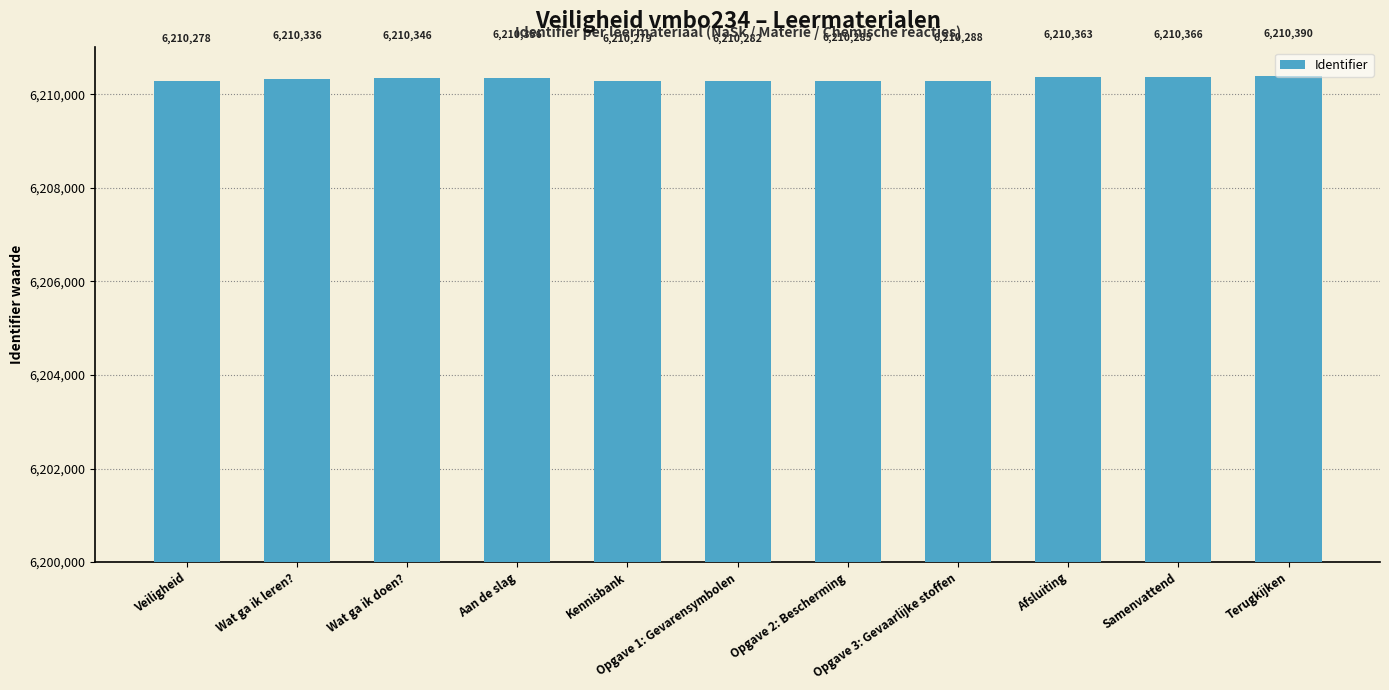

Which label corresponds to the largest value in the chart?

Terugkijken